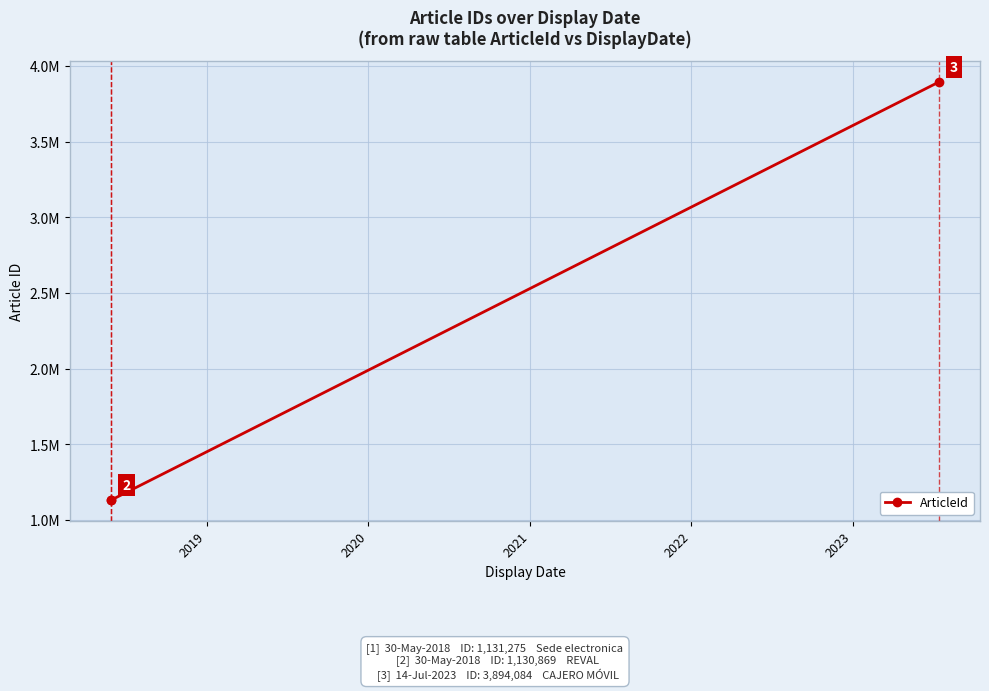

What is the minimum value shown in the chart?

1130869